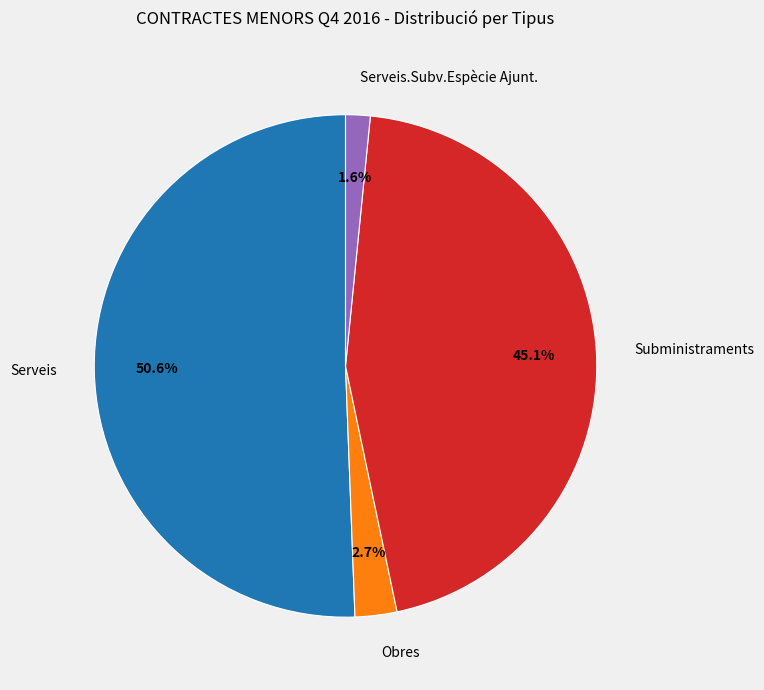

Rank the categories by value from highest to lowest.

Serveis, Subministraments, Obres, Serveis.Subv.Espècie Ajunt.